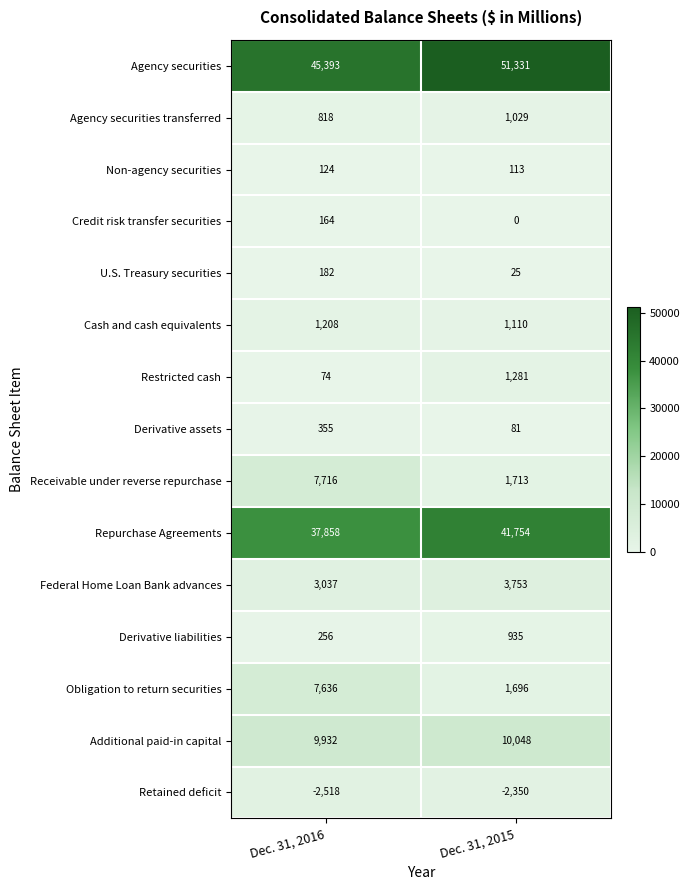

The Federal Home Loan Bank advances series shows 3753 at Dec. 31, 2015. True or false?

True